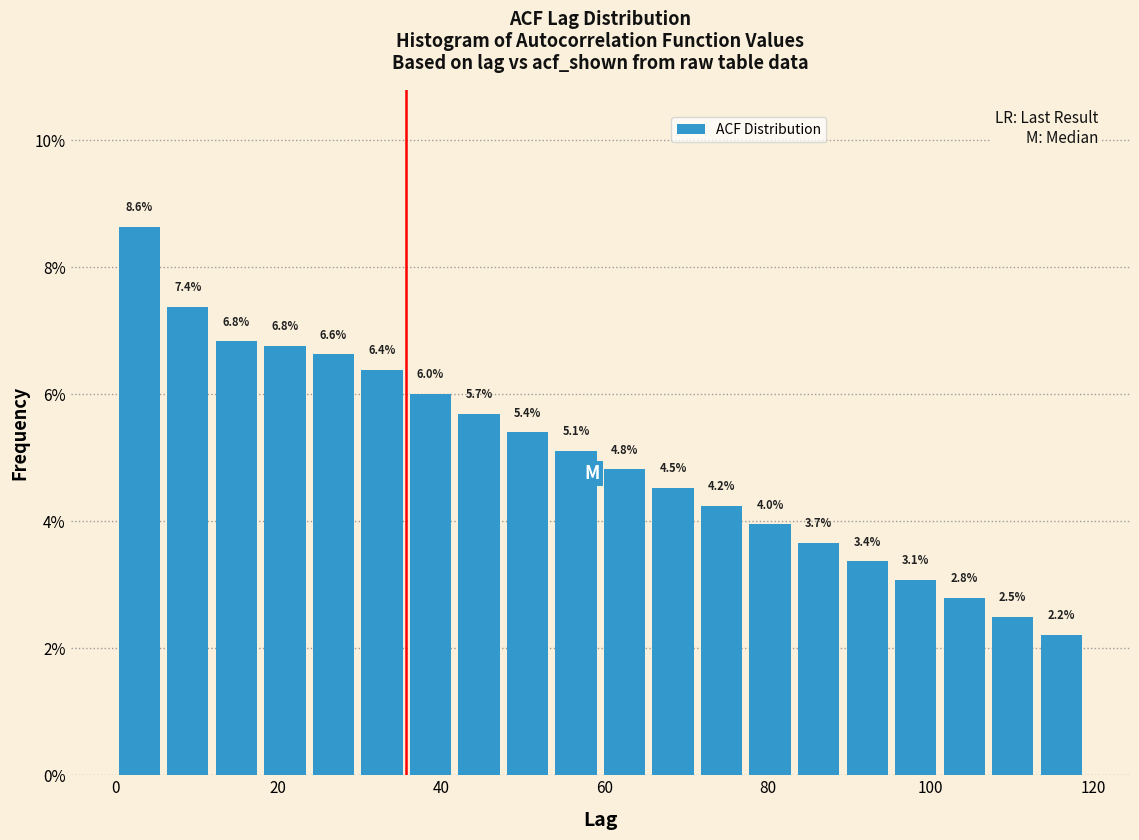

Read against the x-axis, roughly where is the centre of the tallest bar?

2